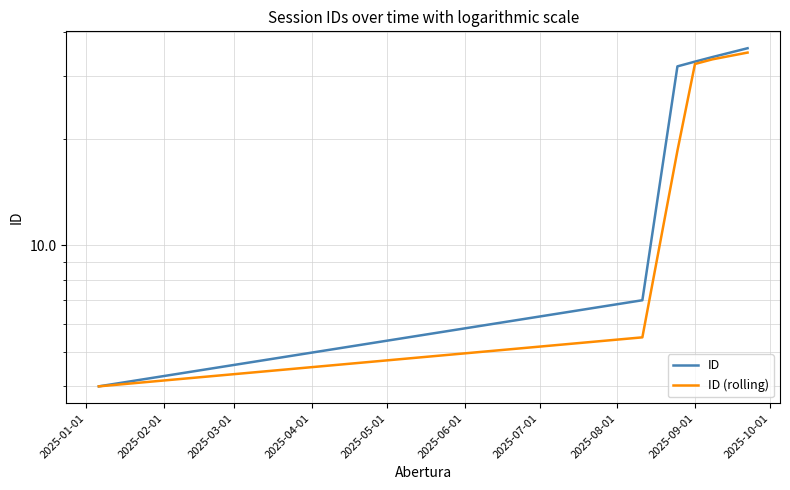

Which series has the largest range (max minus min)?

ID